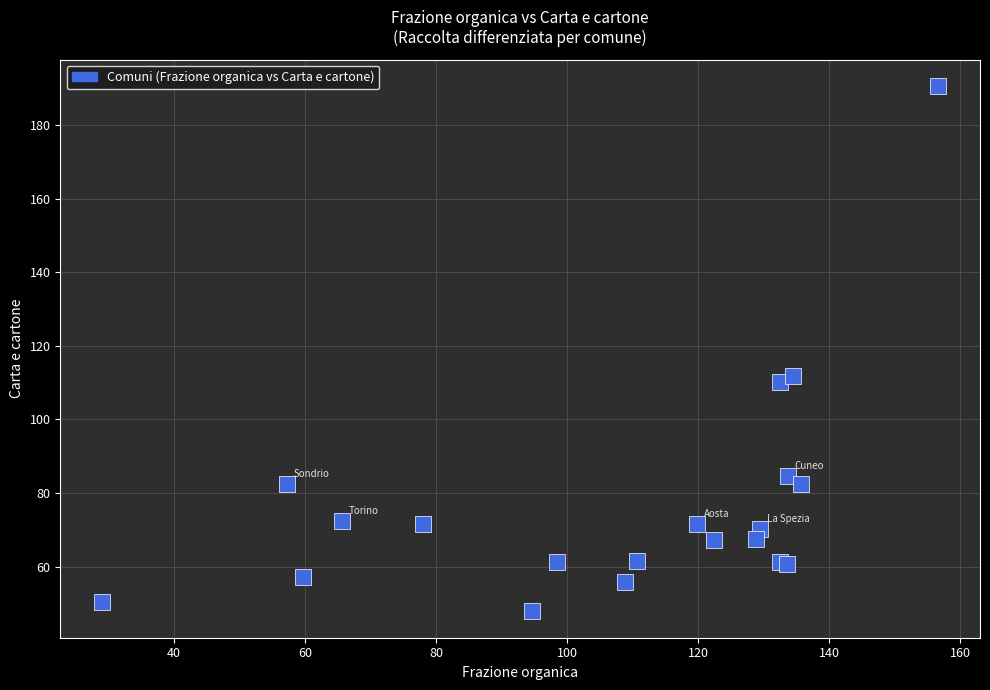

What Y value in the scatter plot is closest to 119?

111.8